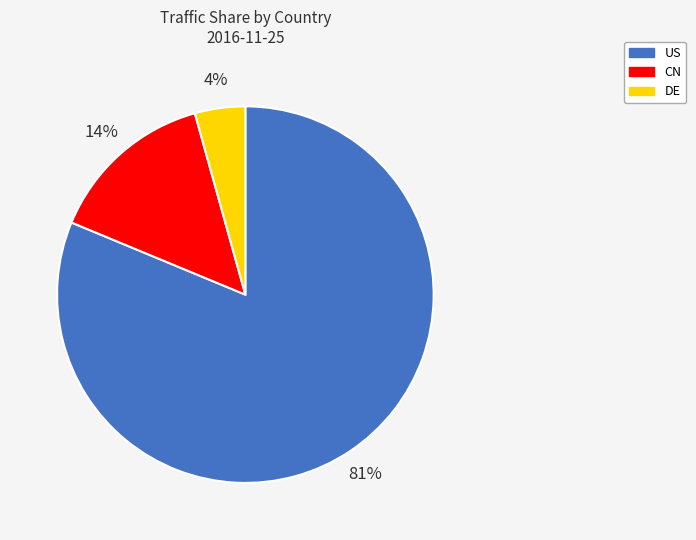

Is it true that US is 93% of the pie?

False